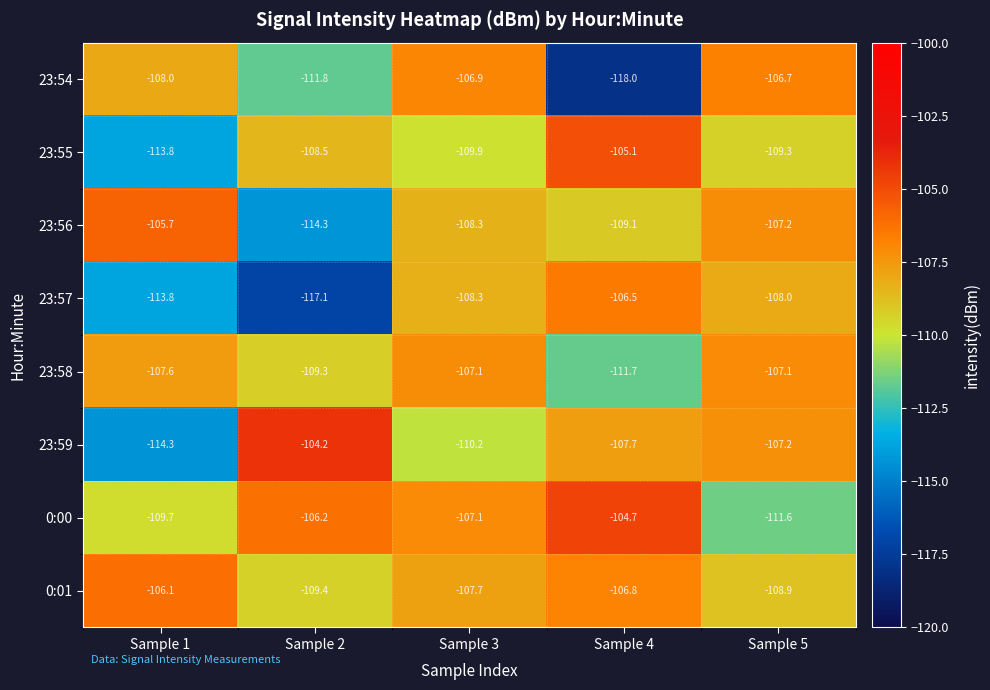

At which label is 23:57 closest to -111?

Sample 3